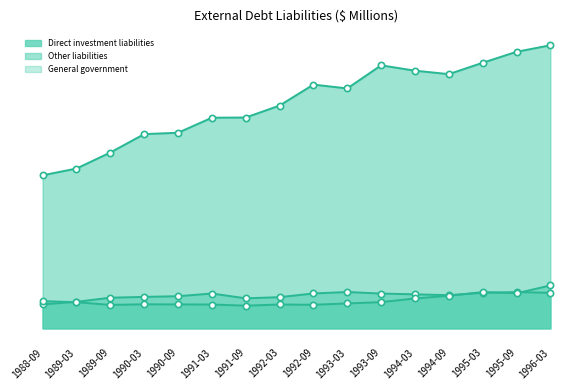

True or false: Other liabilities (line) and General government (line) intersect in this chart.

False